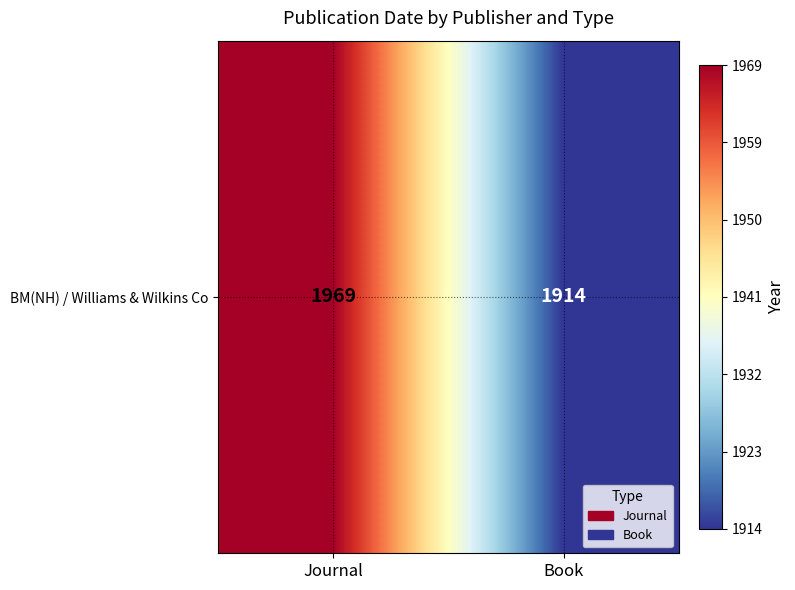

What is the difference between the values at Book and Journal?

55